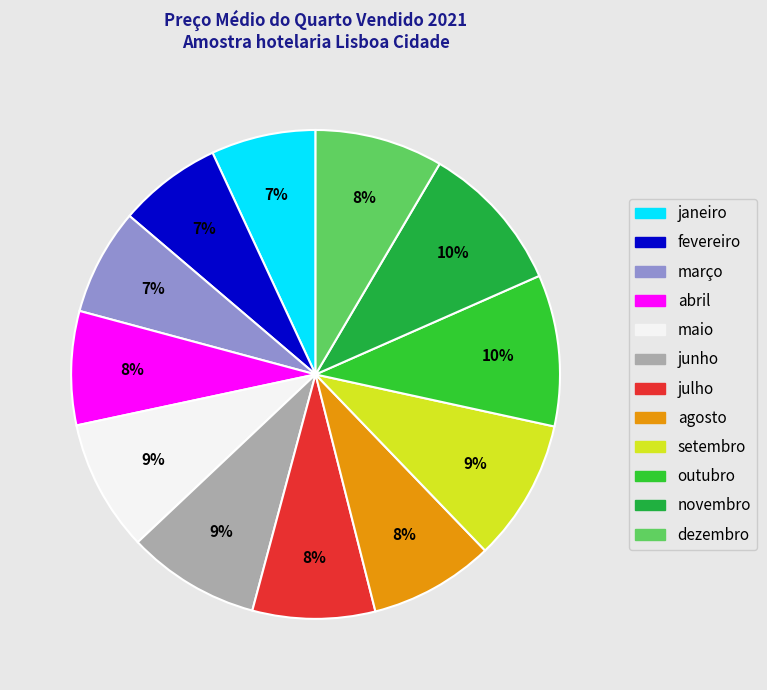

To the nearest percent, what is the difference between the largest and smallest slice percentages?

3%